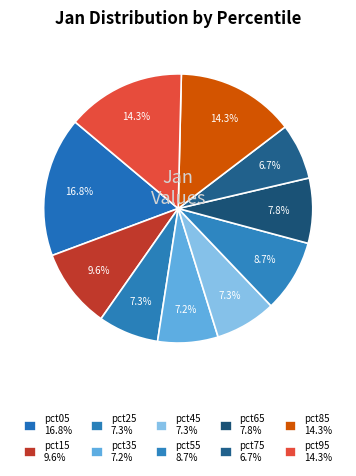

To the nearest percent, what is the average slice percentage?

10%